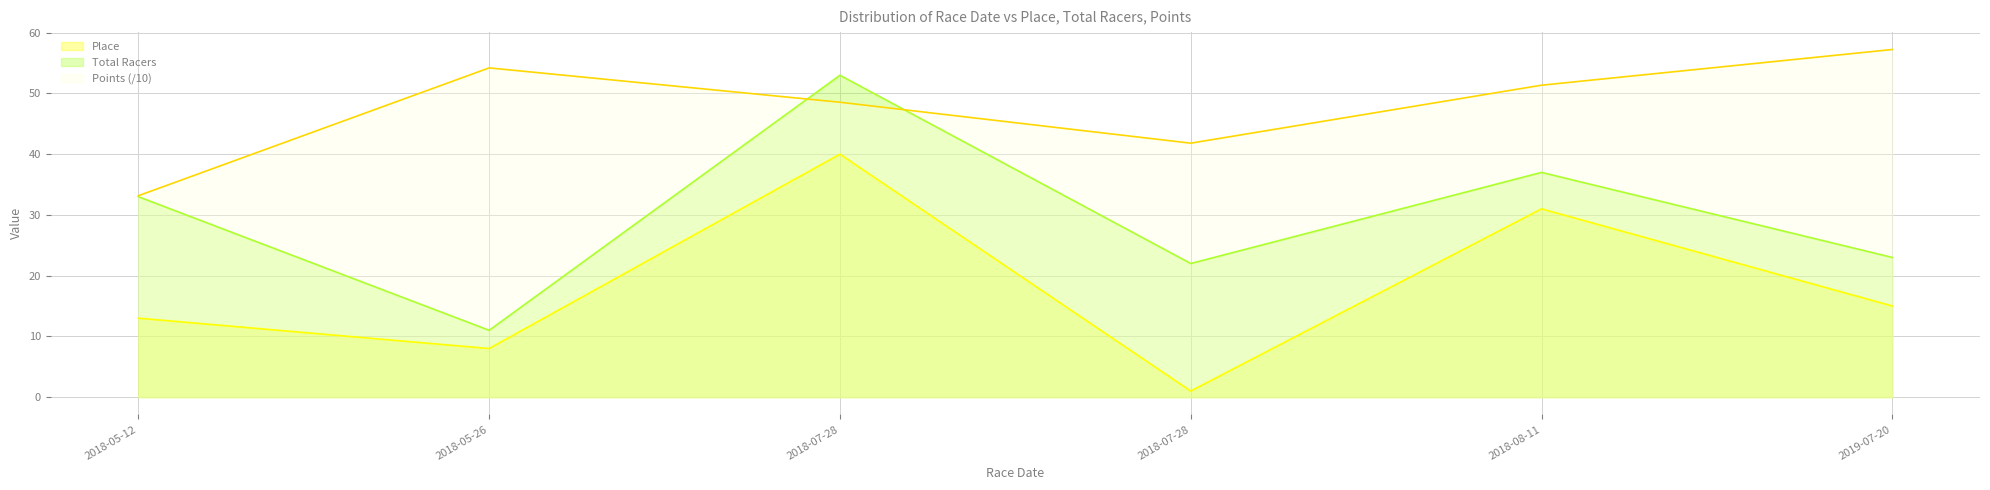

Which series has the widest spread of values?

Total Racers